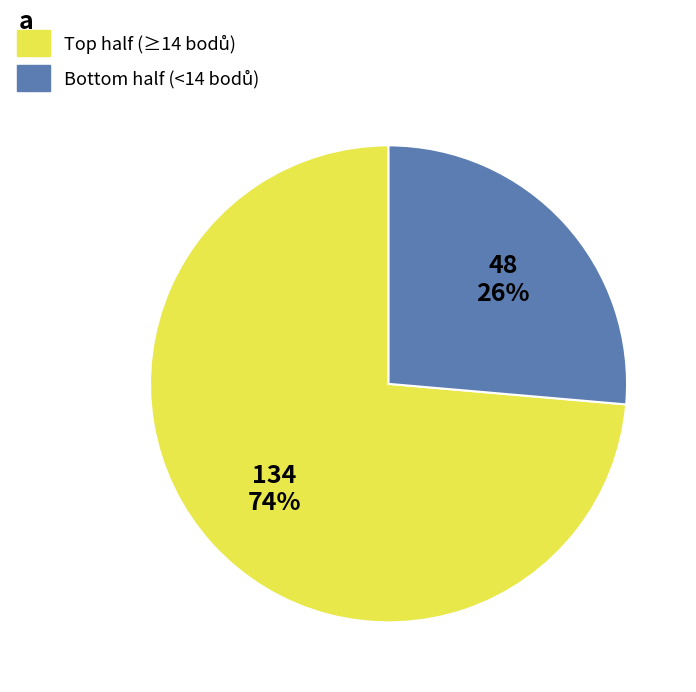

Is there any slice that represents more than half of the pie?

Yes